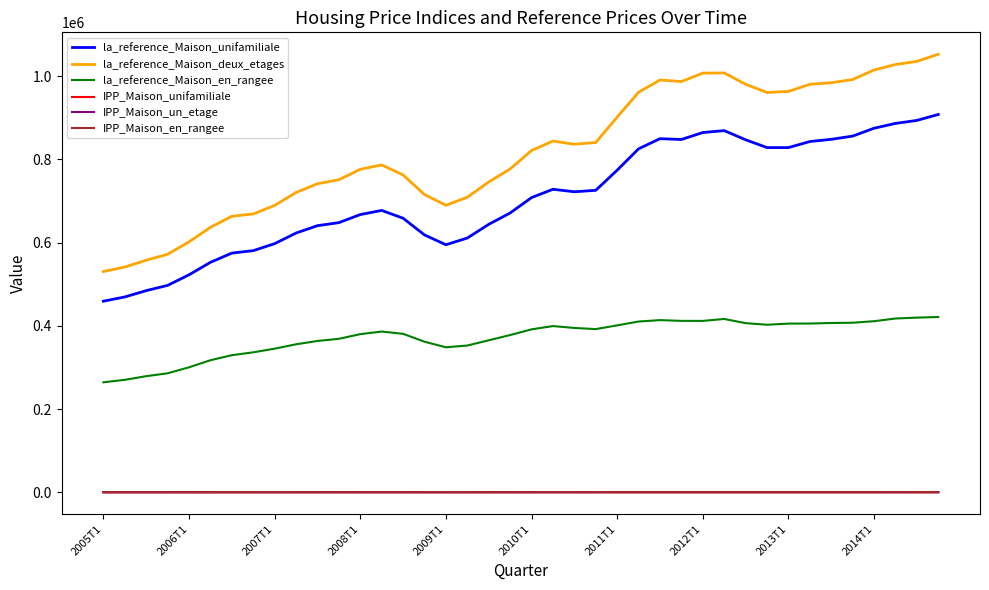

Which series has the largest range (max minus min)?

la_reference_Maison_deux_etages